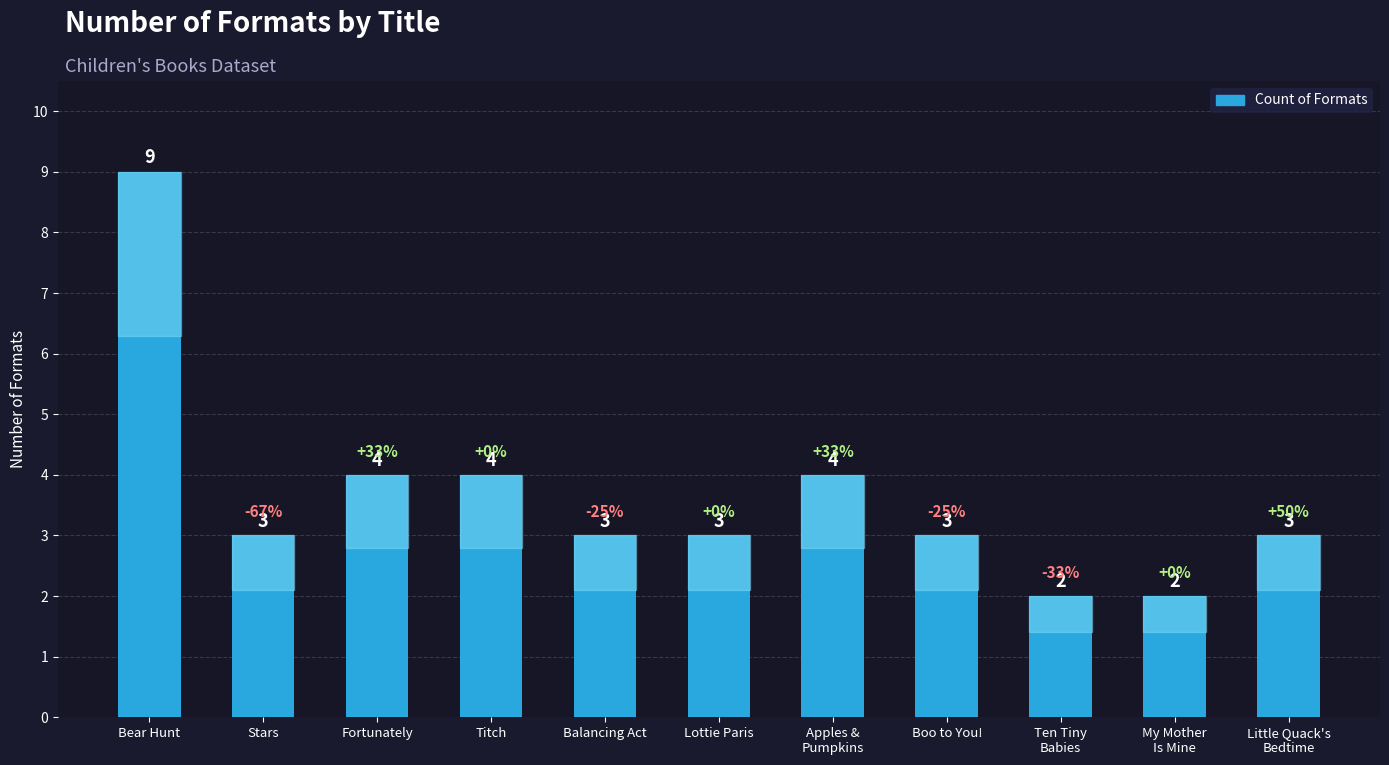

Reading right to left, list all the values displayed in this chart.

Little Quack's
Bedtime=3	My Mother
Is Mine=2	Ten Tiny
Babies=2	Boo to You!=3	Apples &
Pumpkins=4	Lottie Paris=3	Balancing Act=3	Titch=4	Fortunately=4	Stars=3	Bear Hunt=9